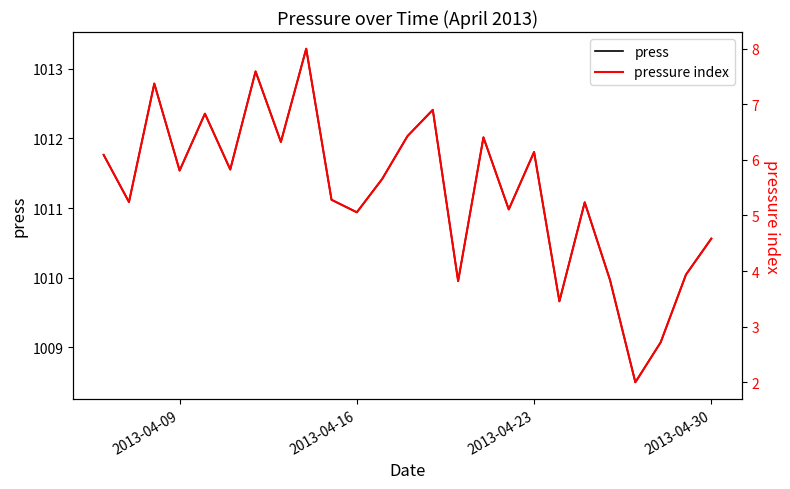

Is the value of pressure index at 2013-04-30 greater than the value of press at 16?

No